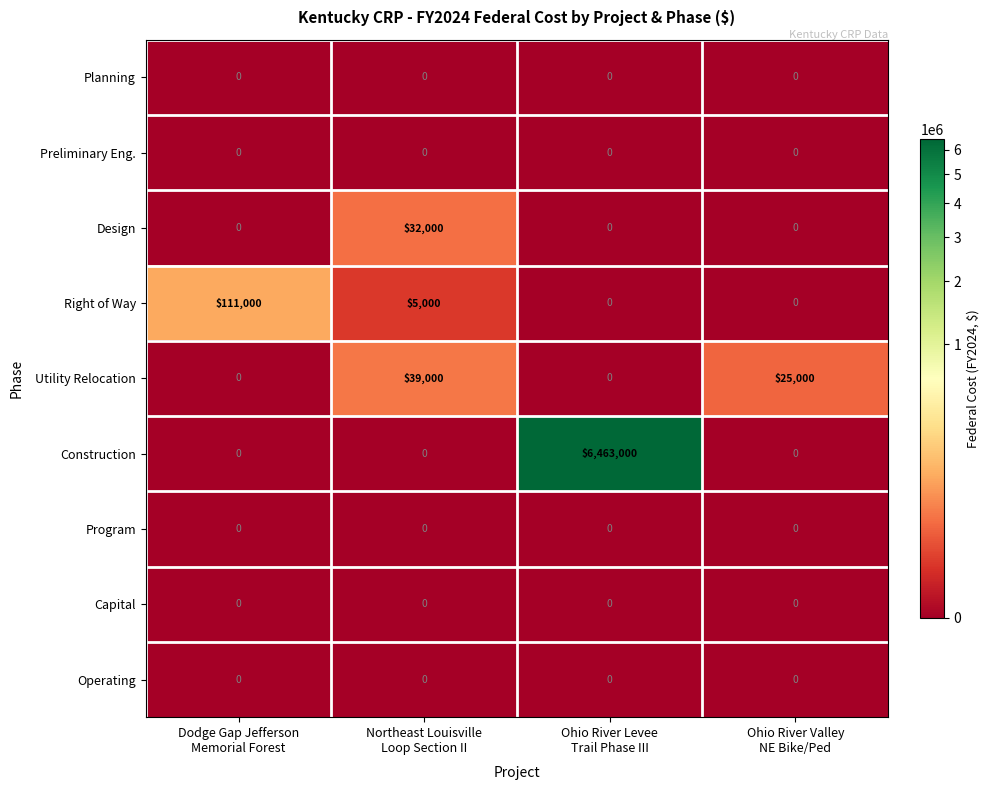

Which series has the widest spread of values?

Construction